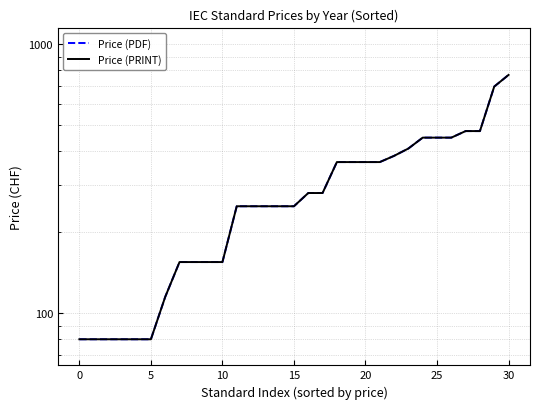

What is the sum of the Price (PDF) values at 11 and 9?

405